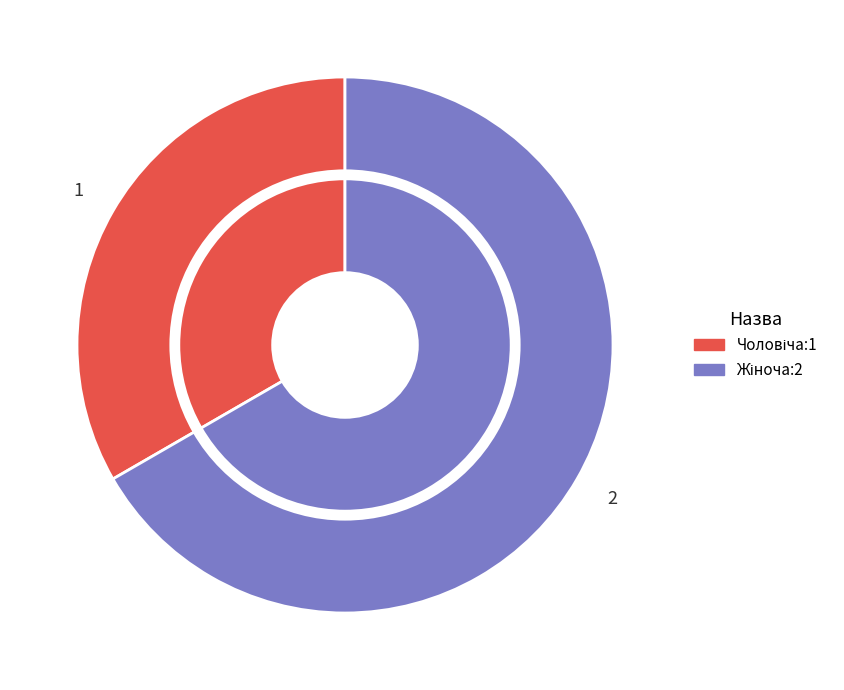

What is the change in value from Чоловіча to Жіноча?

+1